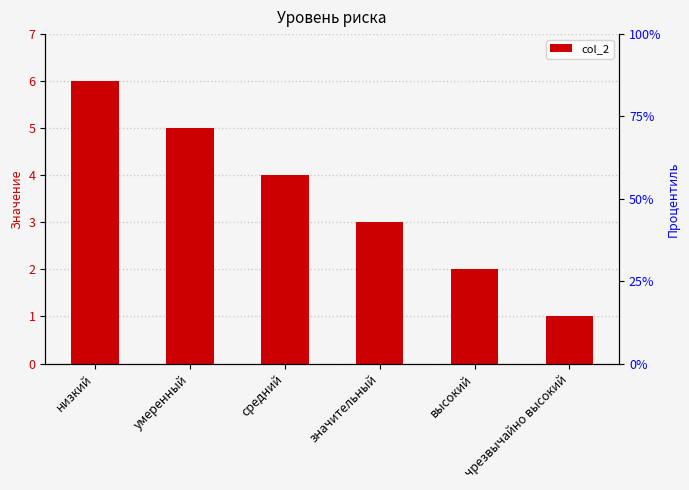

List the labels in order of value, largest first.

низкий, умеренный, средний, значительный, высокий, чрезвычайно высокий